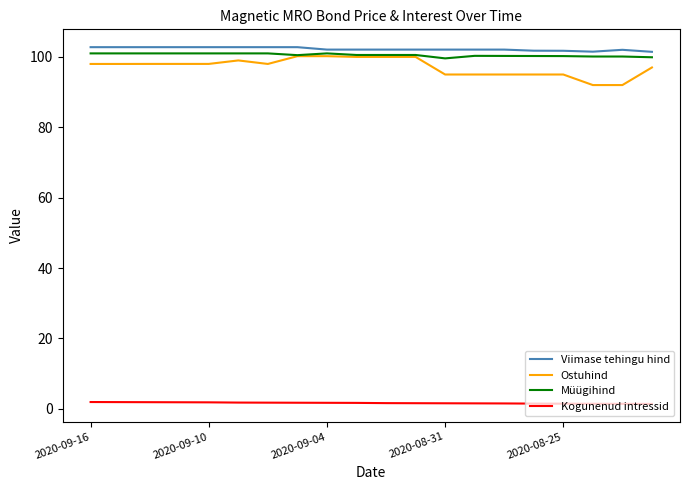

True or false: Ostuhind and Kogunenud intressid cross at least once.

False